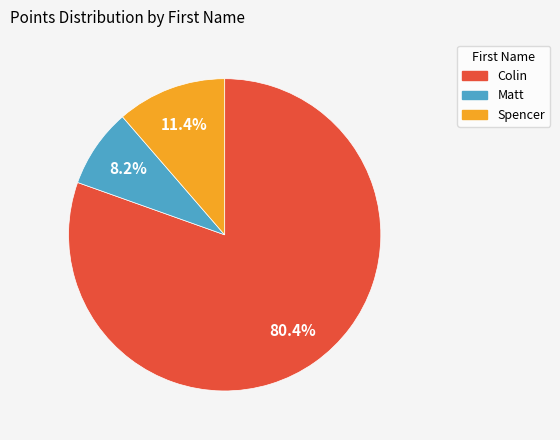

Is there a majority slice in this chart?

Yes